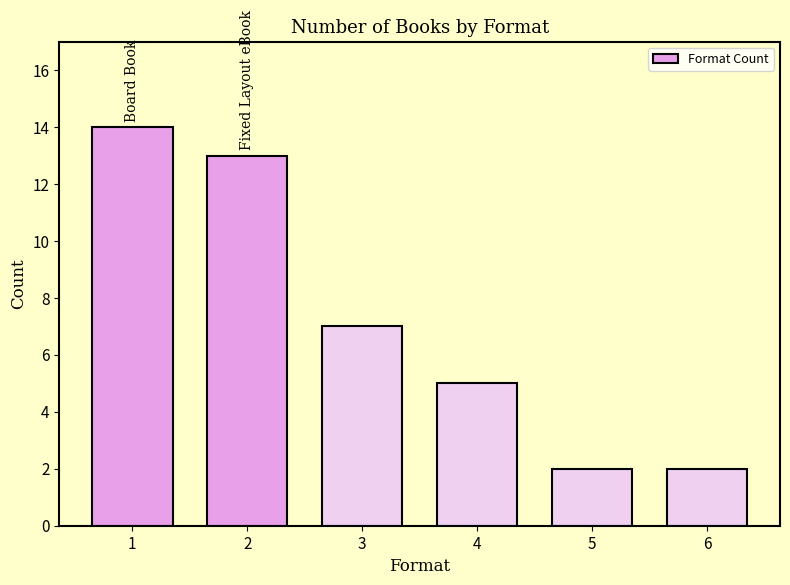

True or false: the data shows 4 at 6.

False